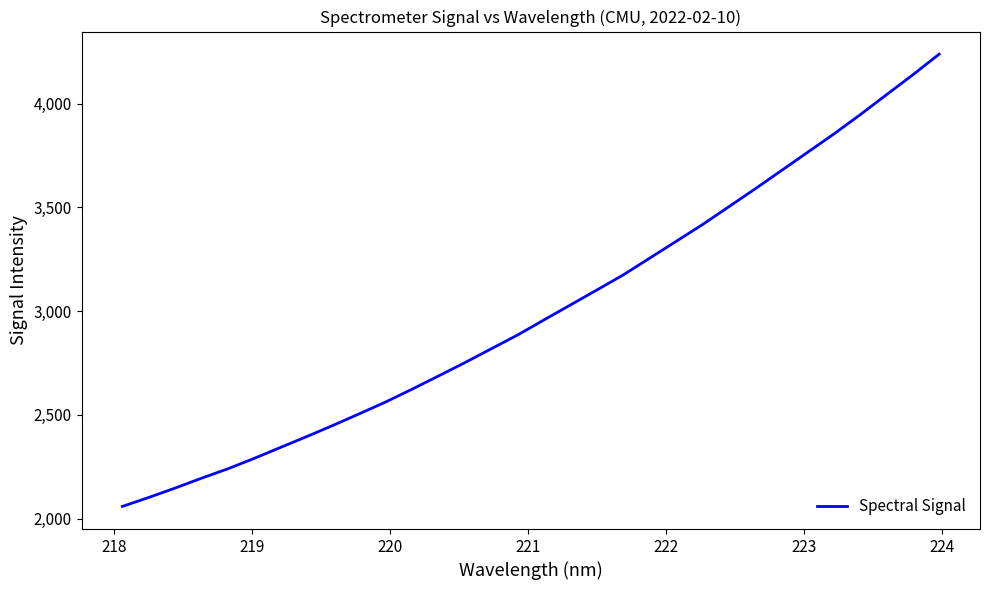

What is the difference between the maximum and minimum values?

2180.4